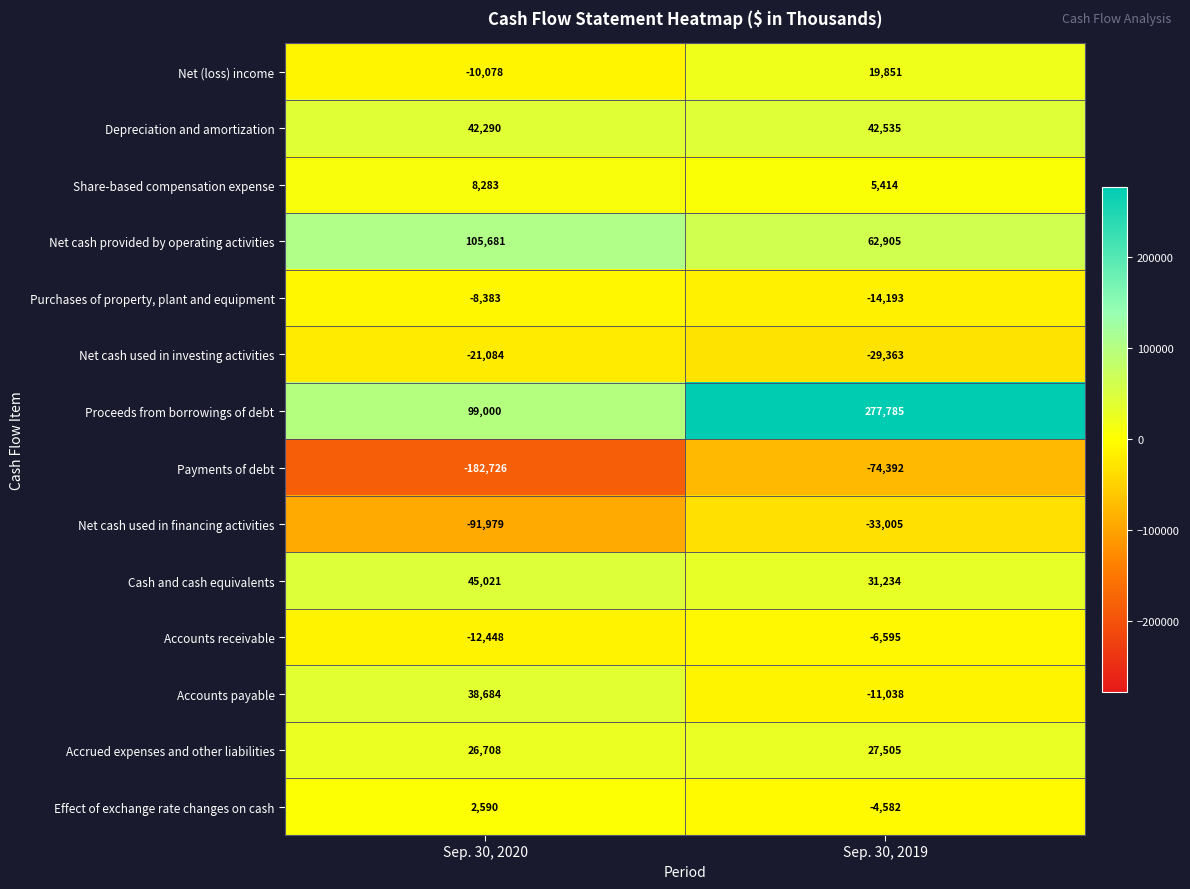

How many data points does each series have?

2